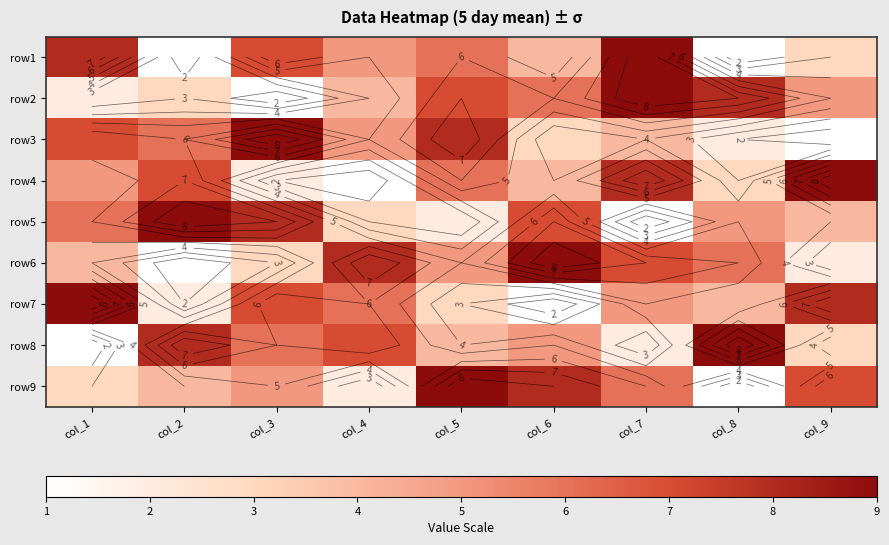

Rank the series by their maximum value, from lowest to highest.

row1, row2, row3, row4, row5, row6, row7, row8, row9